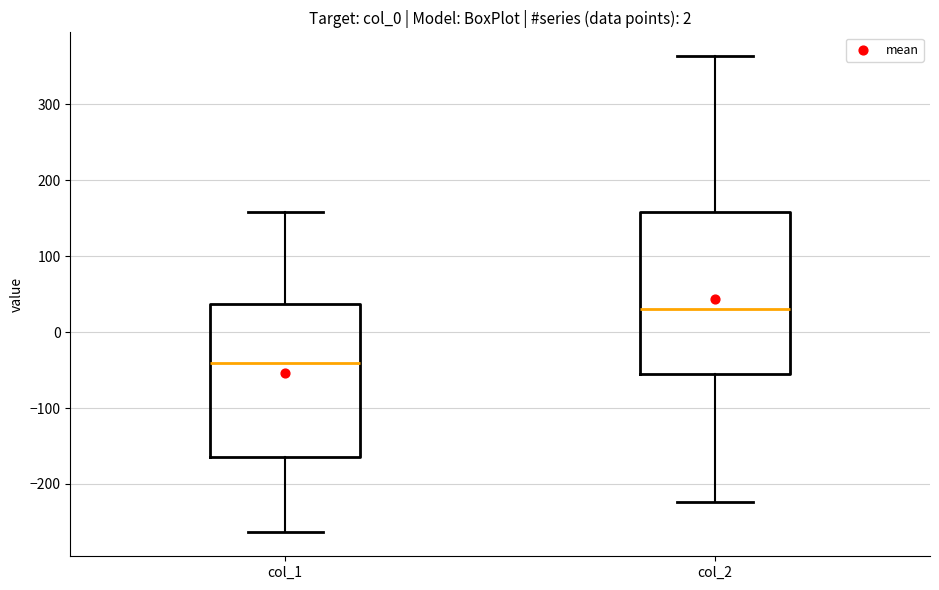

Where does the median line of the box for col_2 sit on the y-axis? The values are not printed on the chart, so give them approximately, as read against the axis.

30